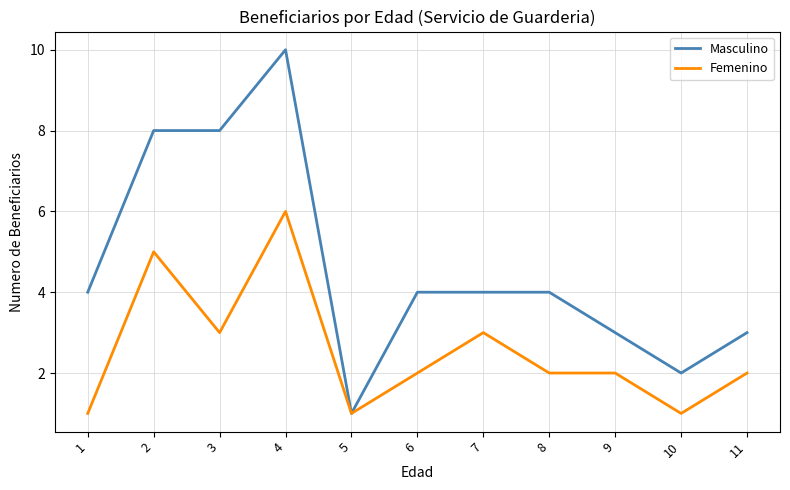

Which category has the lowest value in the Masculino series?

5